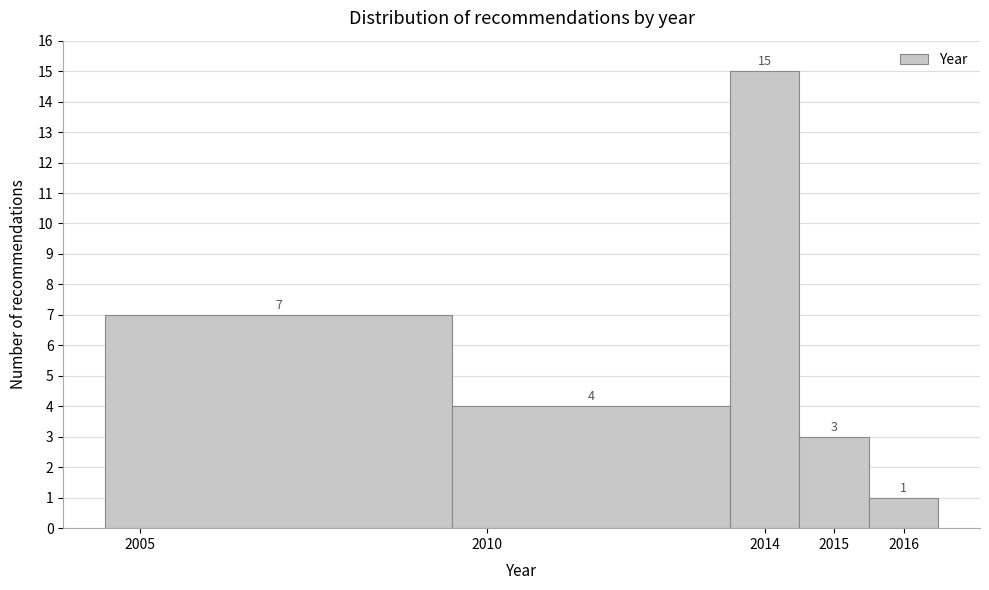

How tall is the bar that spans 2015.5 to 2016.5 on the x-axis?

1